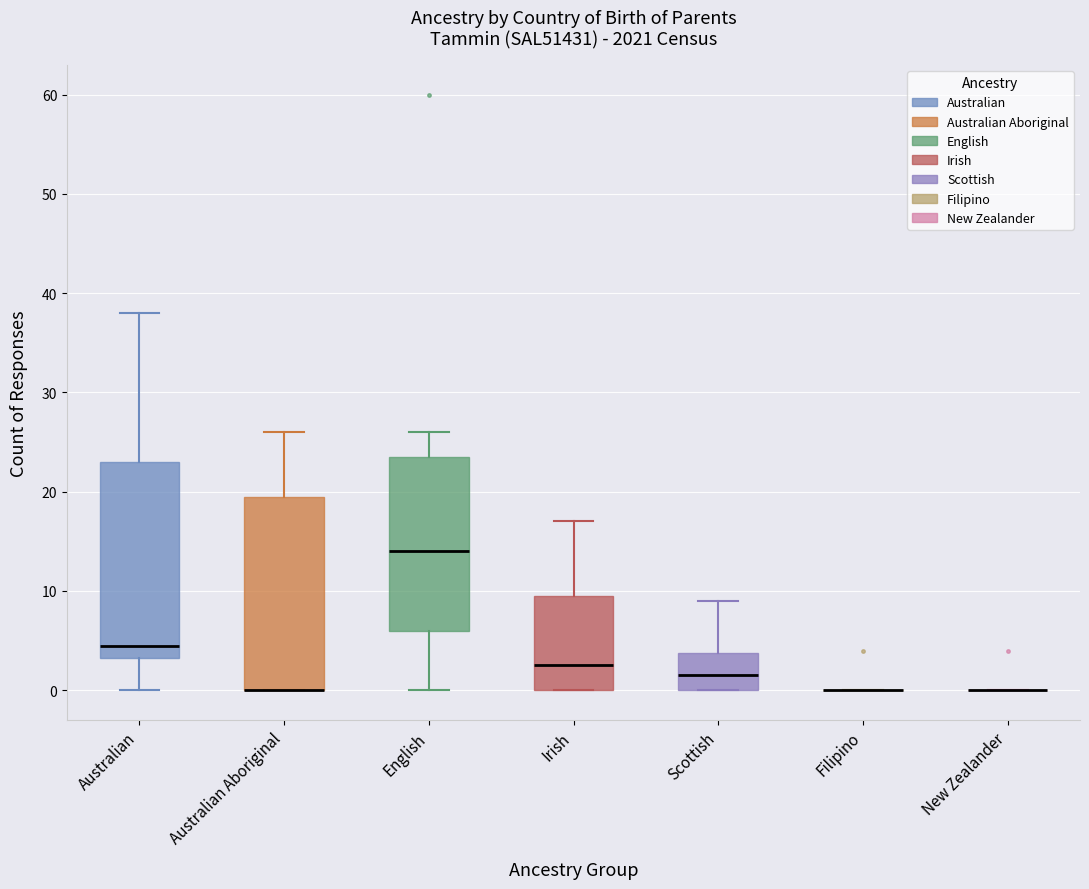

Where does the median line of the box for Australian sit on the y-axis? The values are not printed on the chart, so give them approximately, as read against the axis.

5